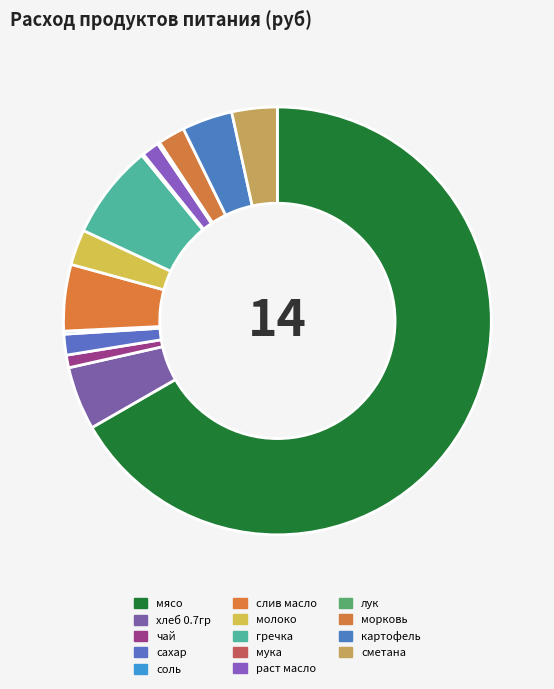

What is the ratio of the value at мясо to the value at слив масло?

13.3